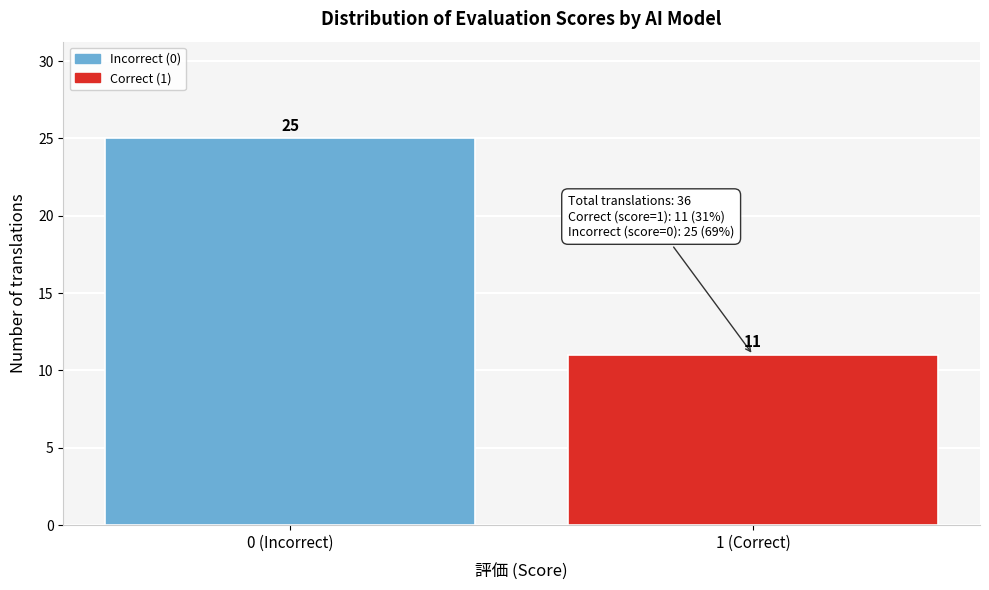

Reading right to left, transcribe all the data shown in this chart.

1 (Correct)=11	0 (Incorrect)=25